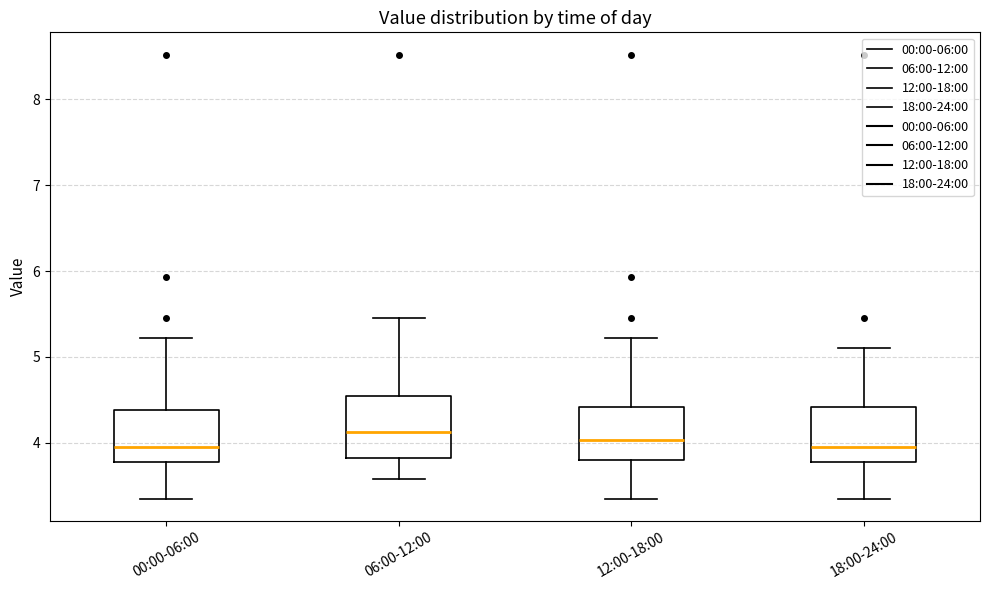

Reading left to right, read every box against the y-axis: the position of its median line, the range the box covers, and the ends of its whiskers. The values are not printed on the chart, so give them approximately, as read against the axis.

00:00-06:00: median 4.0, box 3.8 to 4.4, whiskers 3.4 to 5.2
06:00-12:00: median 4.1, box 3.8 to 4.5, whiskers 3.6 to 5.5
12:00-18:00: median 4.0, box 3.8 to 4.4, whiskers 3.4 to 5.2
18:00-24:00: median 4.0, box 3.8 to 4.4, whiskers 3.4 to 5.1